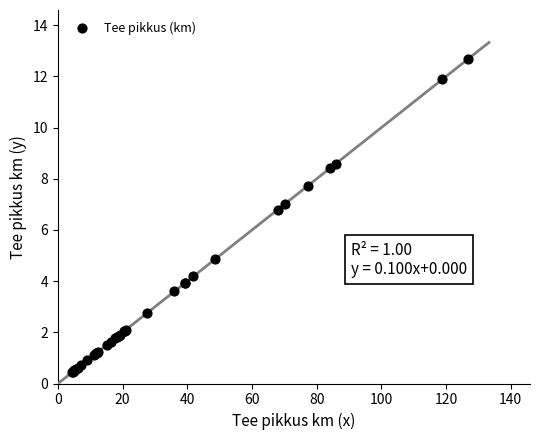

What Y value in the scatter plot is closest to 6?

6.8